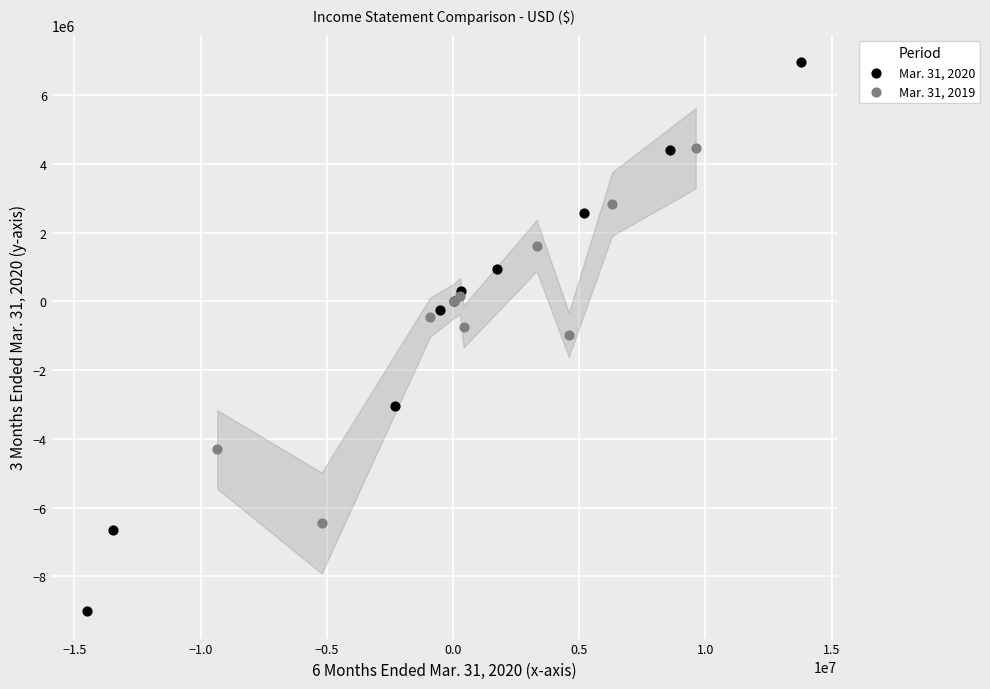

Which series reaches the minimum Y coordinate?

Mar. 31, 2020